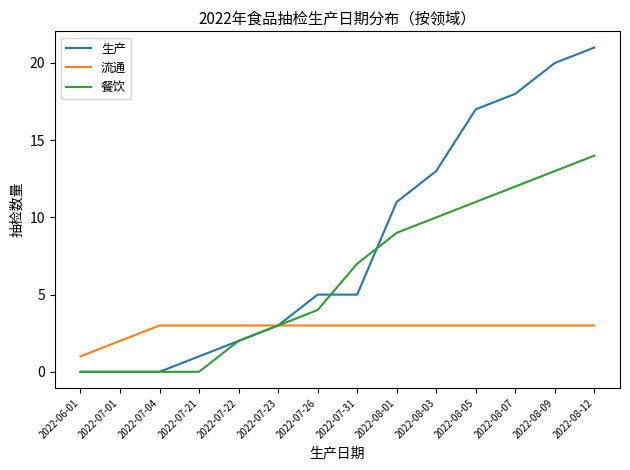

What is the maximum value for 生产?

21